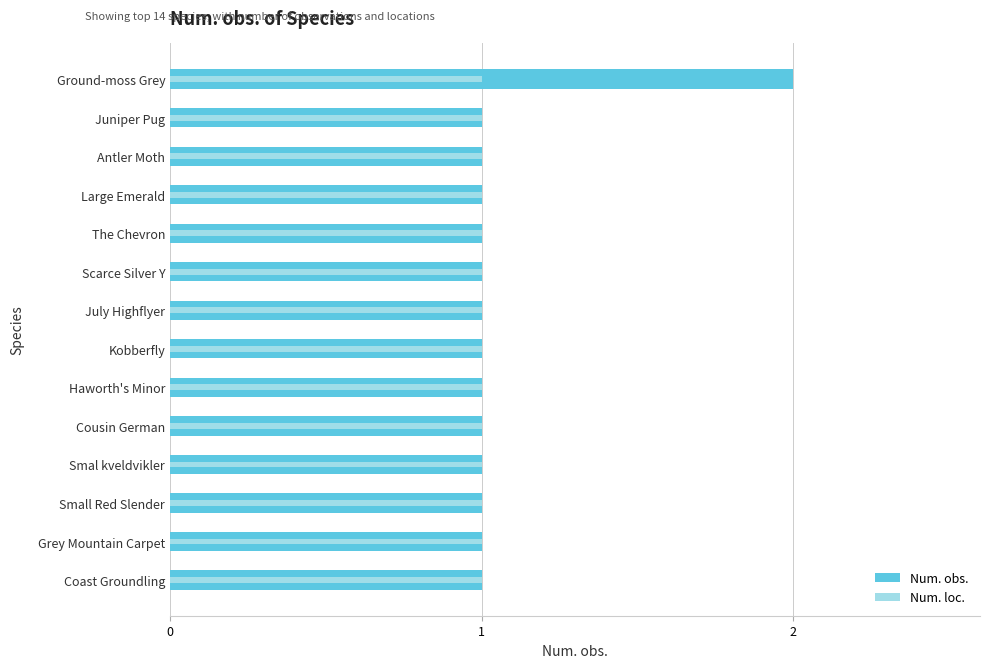

True or false: Num. obs. has a value of 0.4 at Cousin German.

False